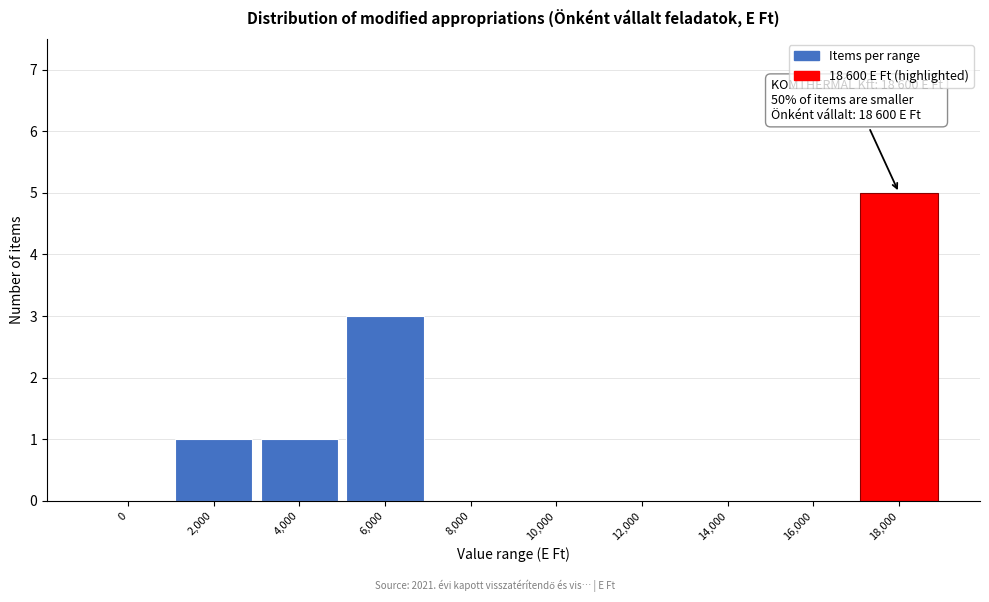

Reading left to right, extract all data points from this chart.

0=0	2,000=1	4,000=1	6,000=3	8,000=0	10,000=0	12,000=0	14,000=0	16,000=0	18,000=5